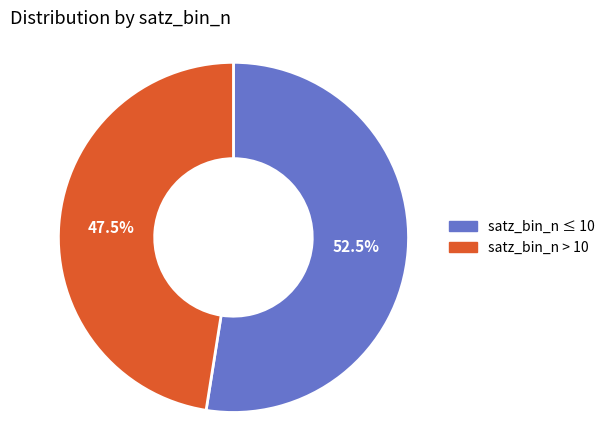

To the nearest percent, what is the average slice percentage?

50%